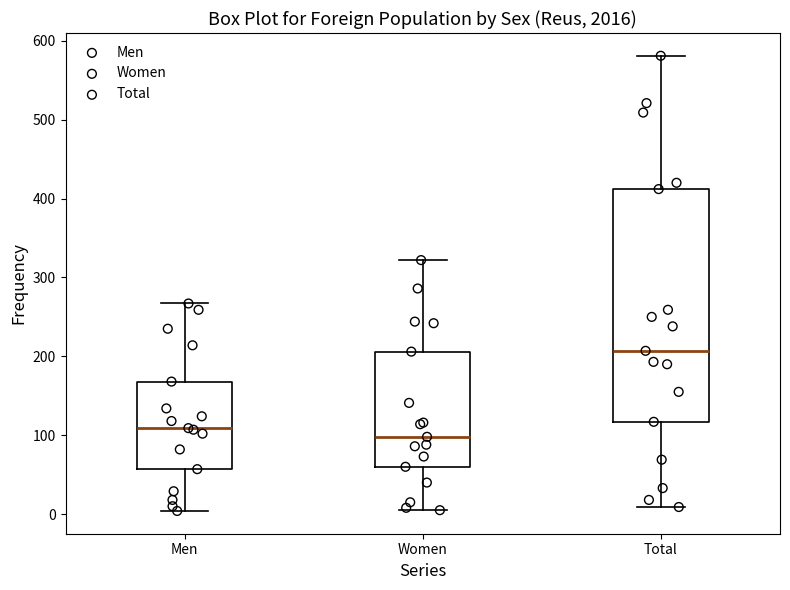

Reading left to right, transcribe this box plot: for each box, give where its median line is, the range the box spans, and where its two whiskers end, as read against the y-axis. The values are not printed on the chart, so give them approximately, as read against the axis.

Men: median 110, box 60 to 170, whiskers 0 to 270
Women: median 100, box 60 to 210, whiskers 10 to 320
Total: median 210, box 120 to 410, whiskers 10 to 580